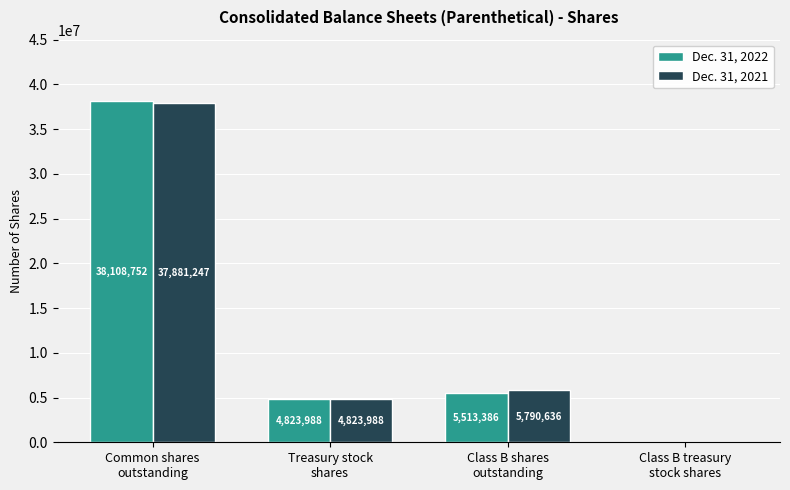

Which series has the largest total across all categories?

Dec. 31, 2021